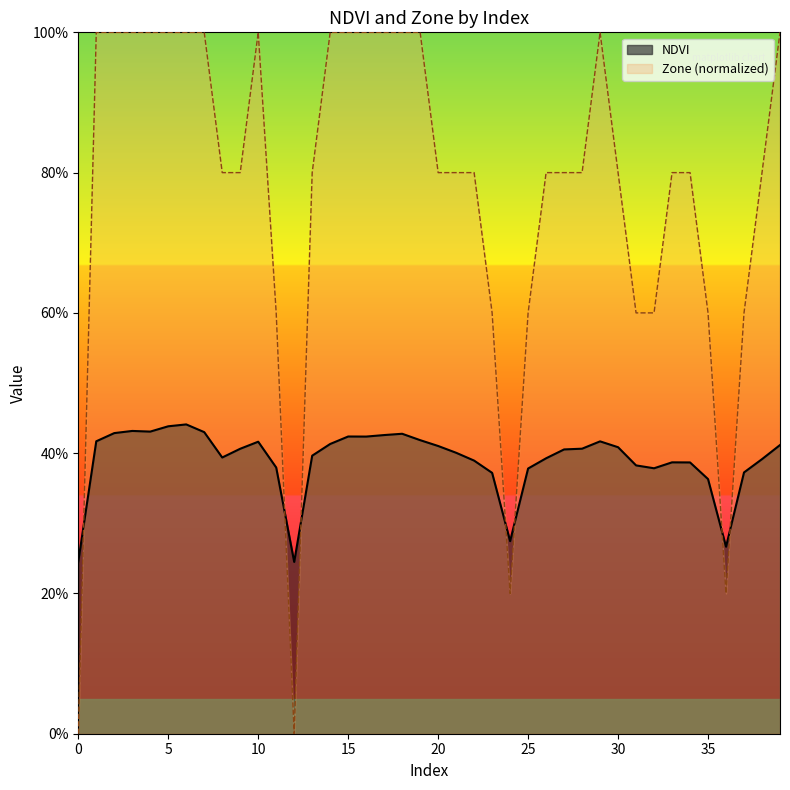

What is the sum of the NDVI_line values at 35 and 23?

0.7